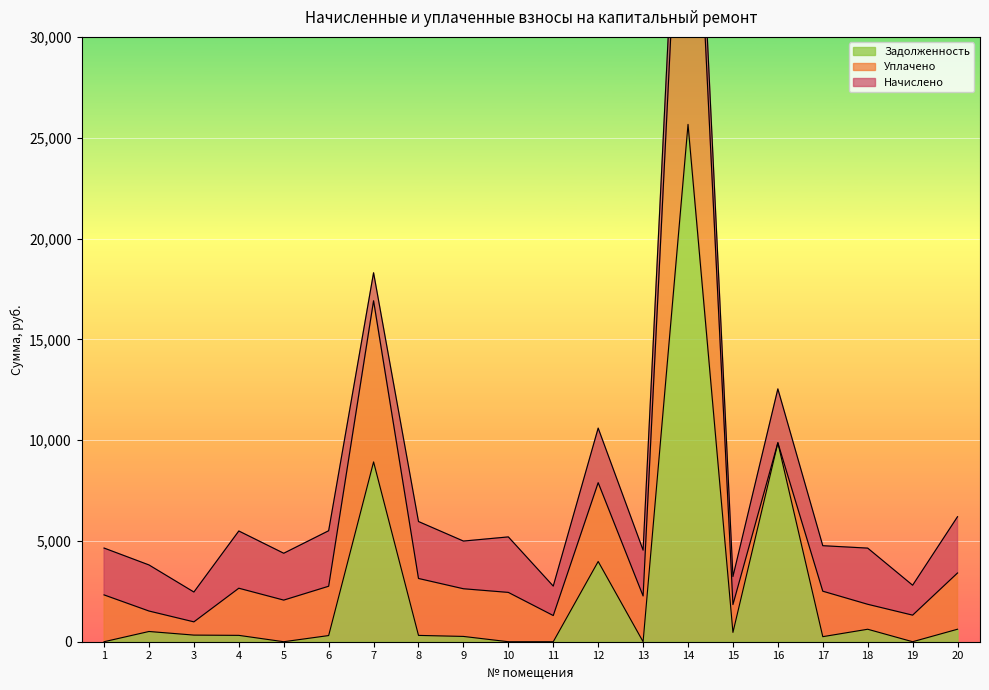

At which category does уплачено reach its first local valley?

3